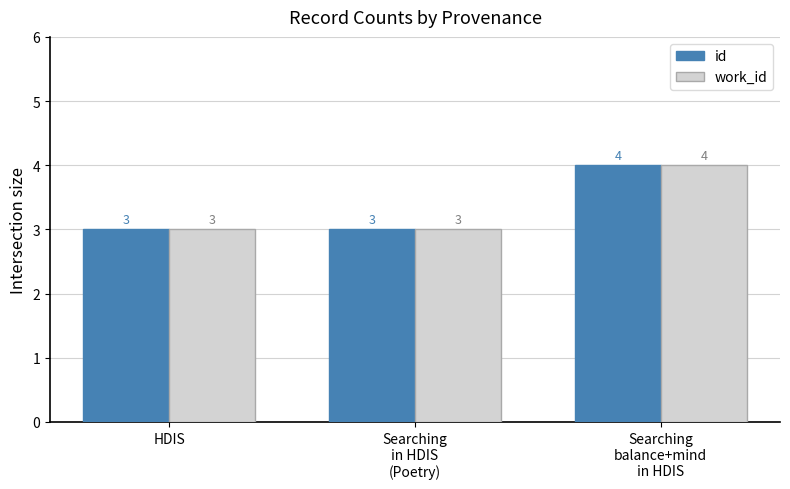

What is the maximum value shown in the chart?

4